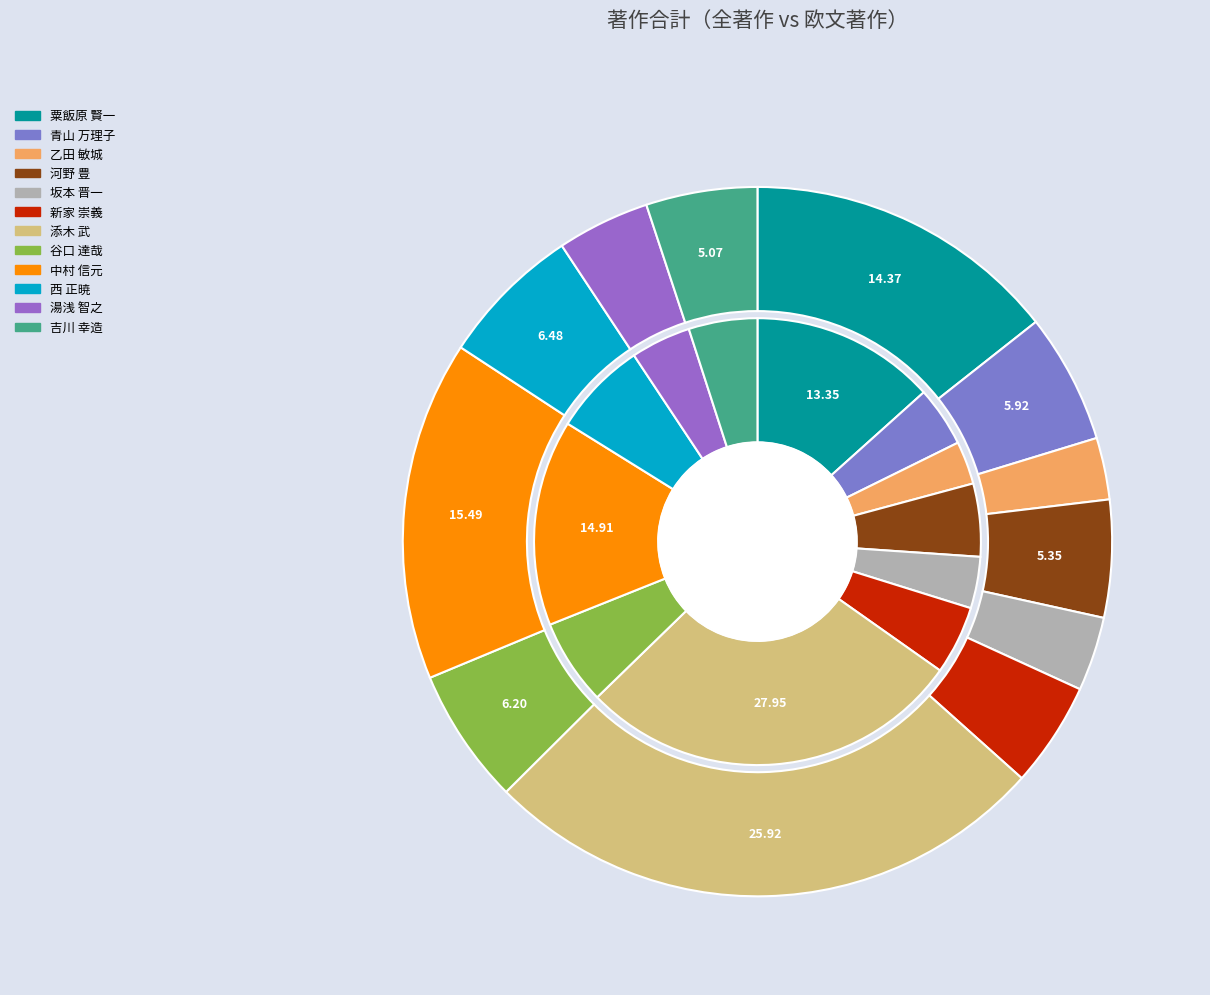

Is it true that 中村 信元 is 22% of the pie?

False